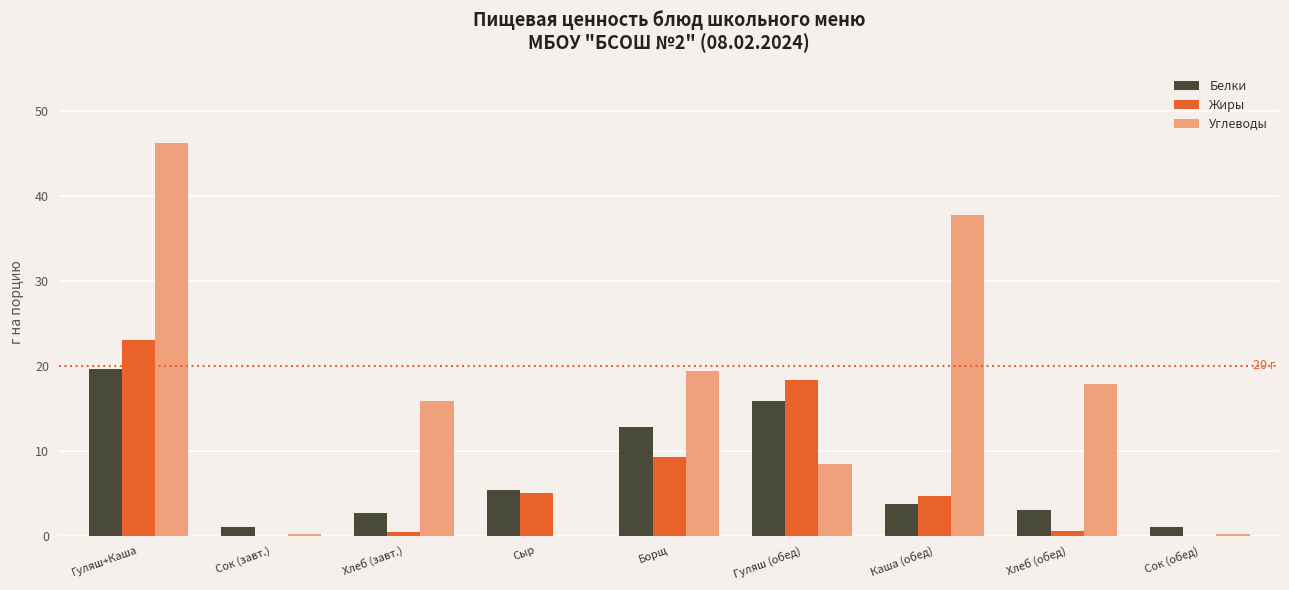

Count the number of data series in this chart.

3